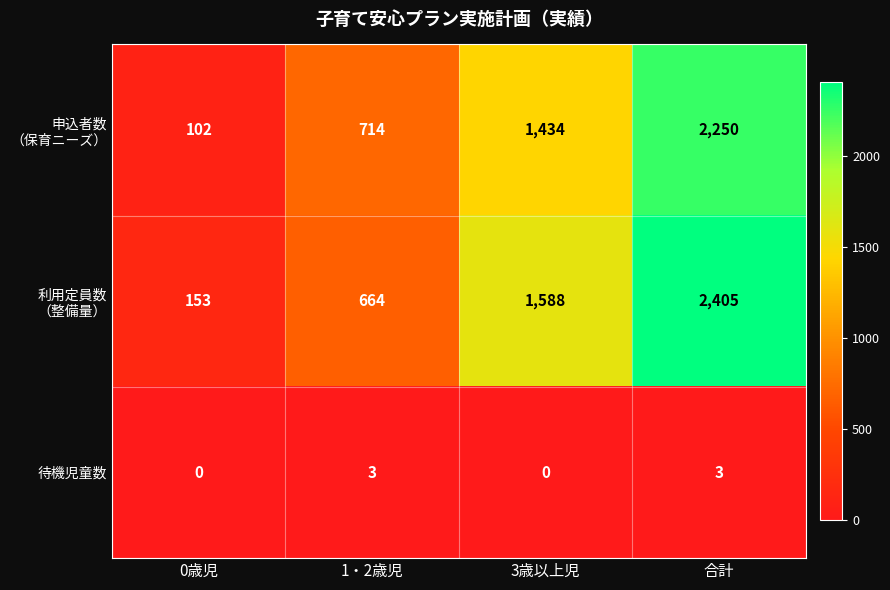

What is the maximum value shown in the chart?

2405